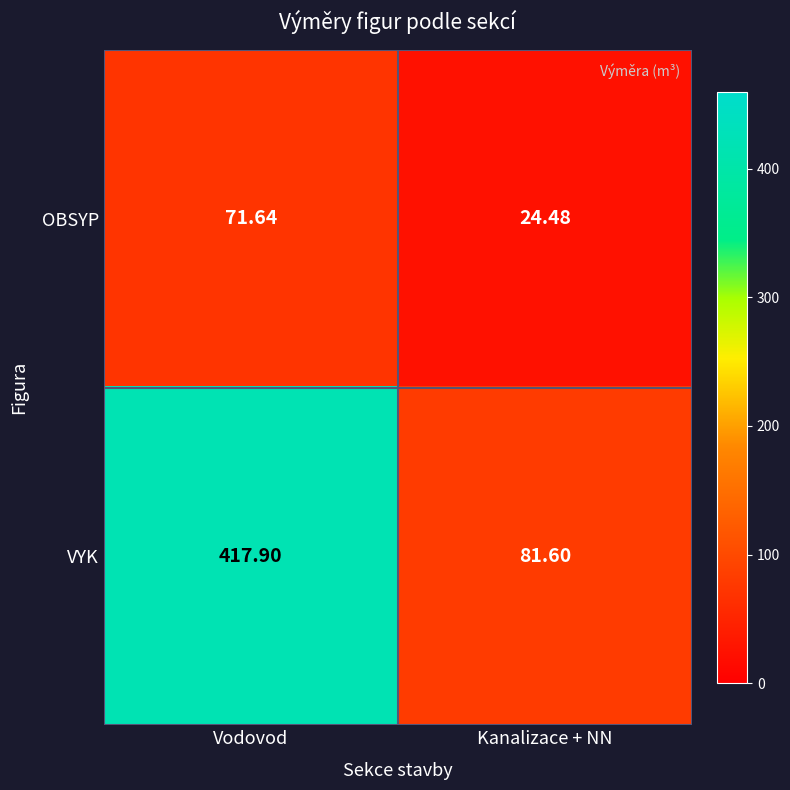

Which series changed the most between Vodovod and Kanalizace + NN?

VYK